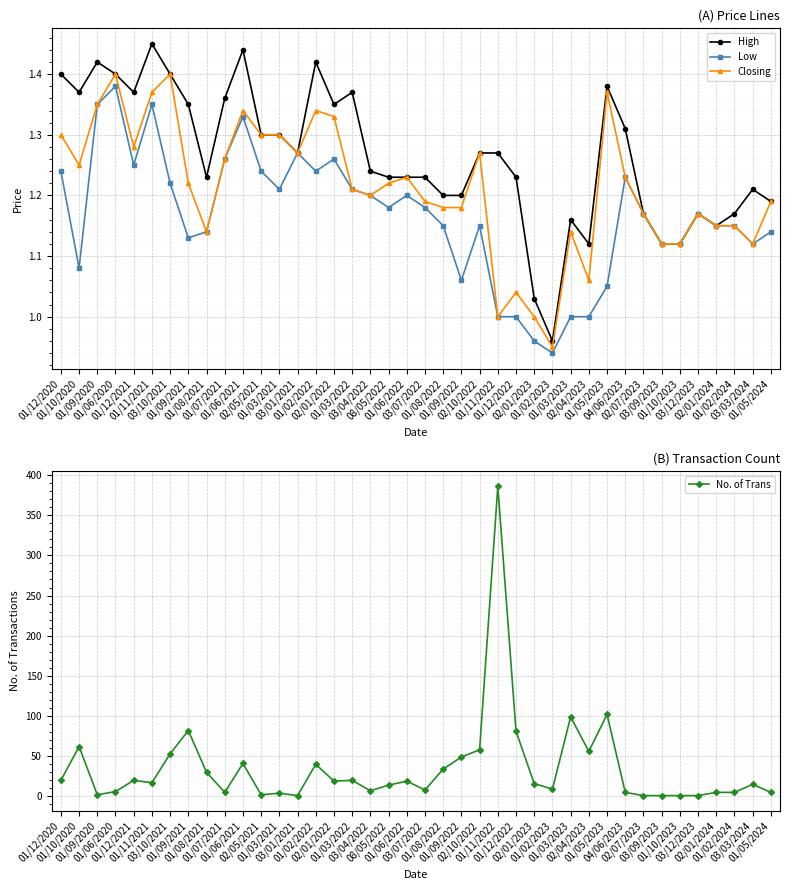

Which series ends up on top after the final intersection of No. of Trans and Low?

No. of Trans